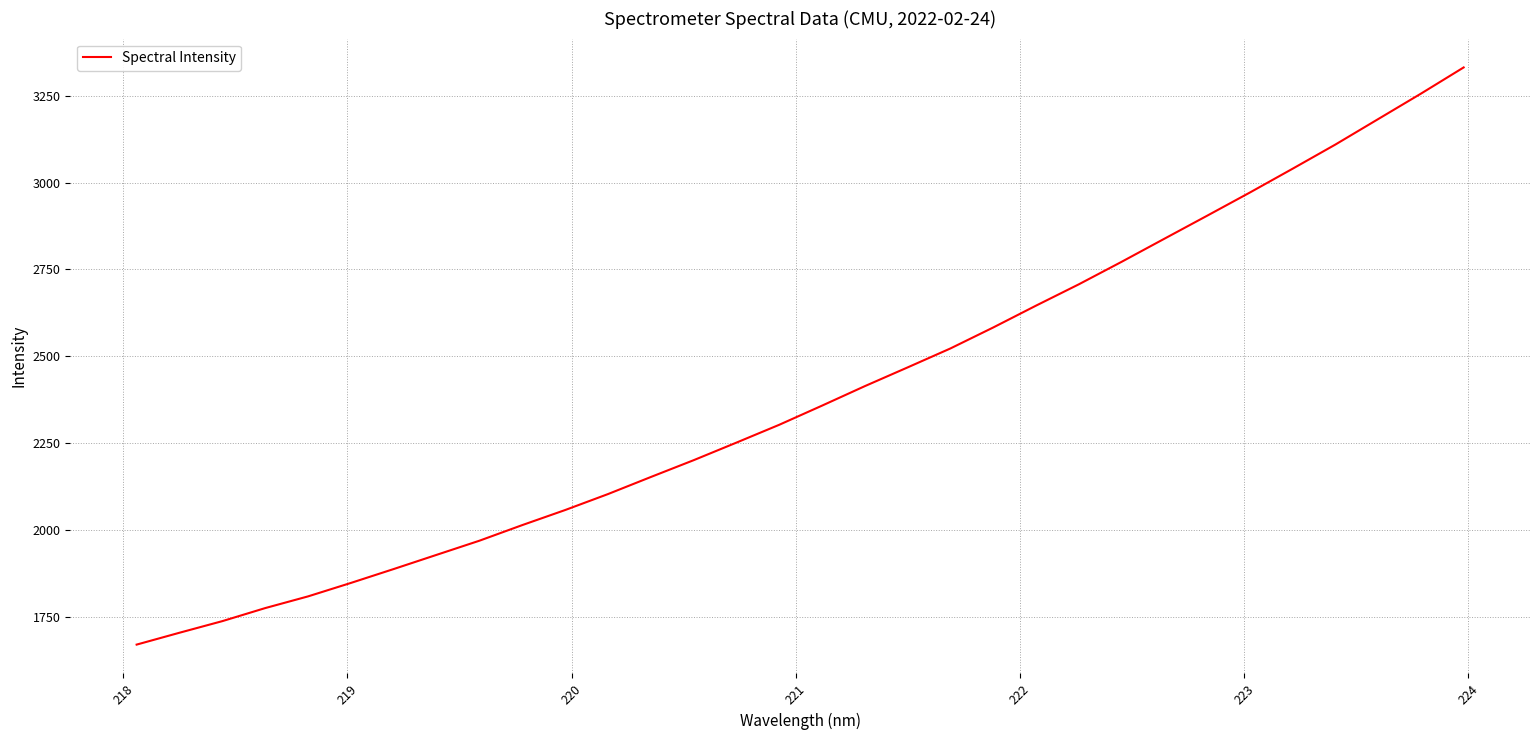

What is the difference between the maximum and minimum values?

1661.6